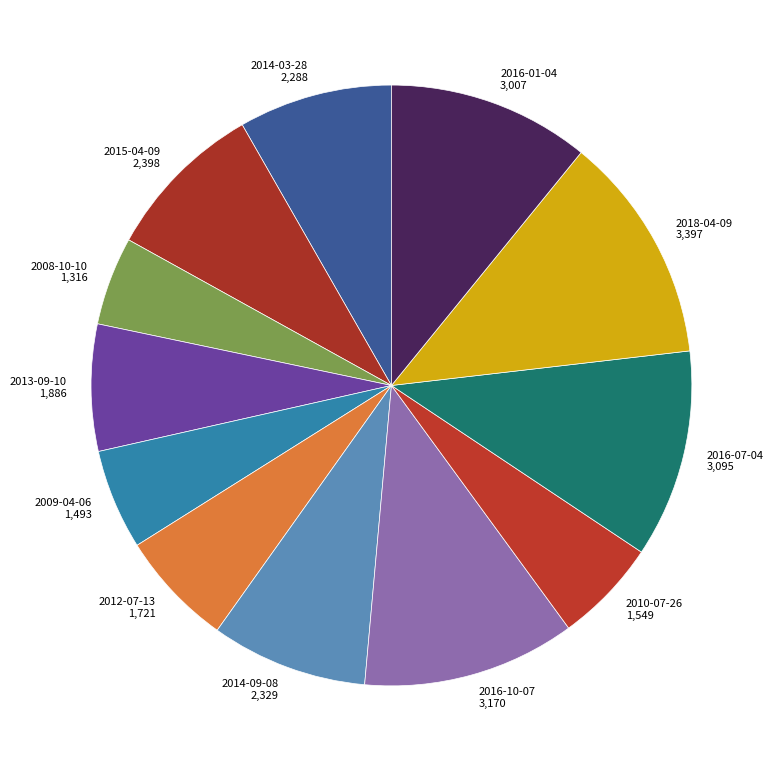

What is the ratio of the value at 2016-07-04 3,095 to the value at 2016-10-07 3,170?

1.0